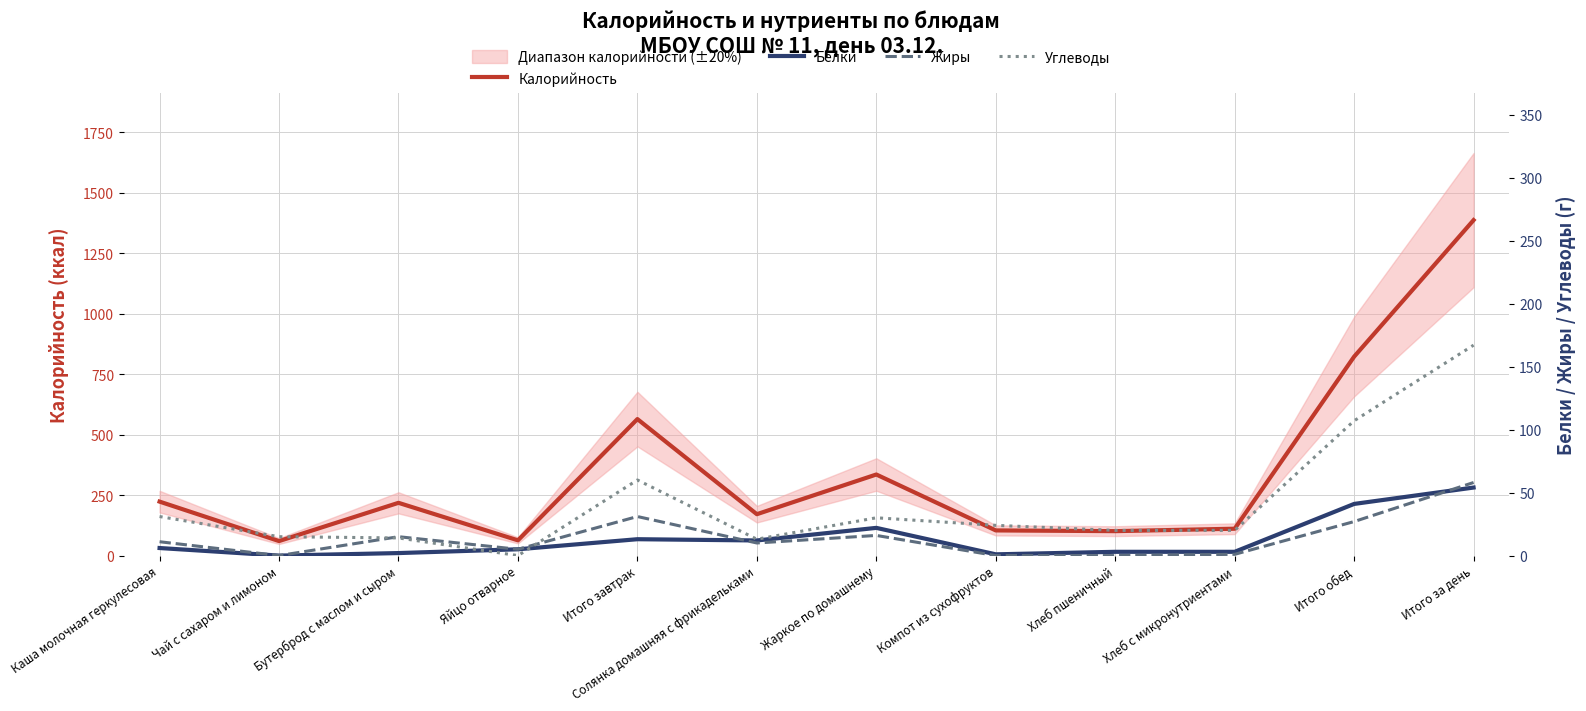

In Жиры, how many points are higher than both neighbors (excluding endpoints)?

3